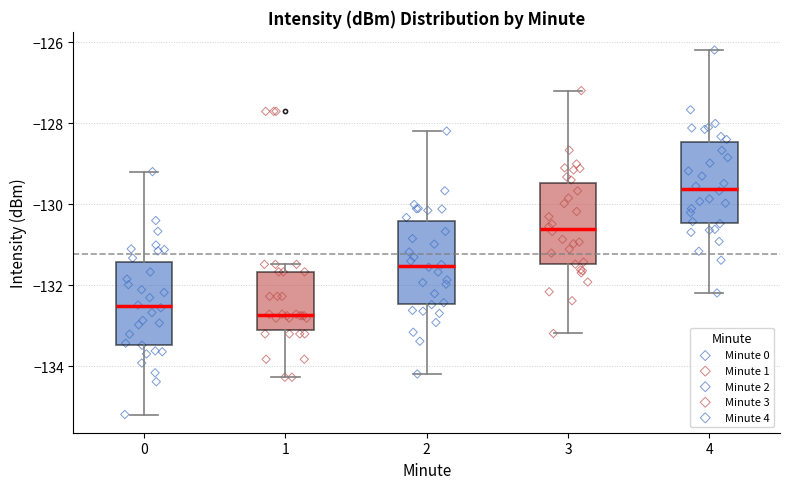

Reading left to right, transcribe this box plot: for each box, give where its median line is, the range the box spans, and where its two whiskers end, as read against the y-axis. The values are not printed on the chart, so give them approximately, as read against the axis.

0: median -132.6, box -133.4 to -131.4, whiskers -135.2 to -129.2
1: median -132.8, box -133.0 to -131.6, whiskers -134.2 to -131.4
2: median -131.6, box -132.4 to -130.4, whiskers -134.2 to -128.2
3: median -130.6, box -131.4 to -129.4, whiskers -133.2 to -127.2
4: median -129.6, box -130.4 to -128.4, whiskers -132.2 to -126.2